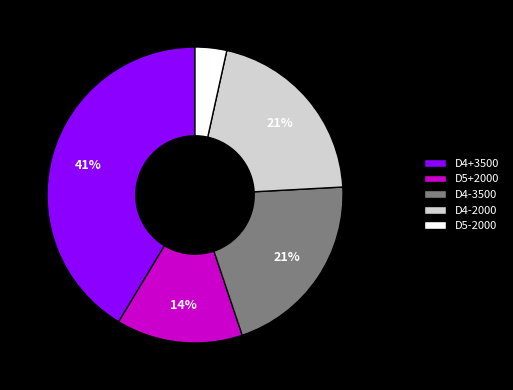

Which category has the biggest portion of the pie?

D4+3500